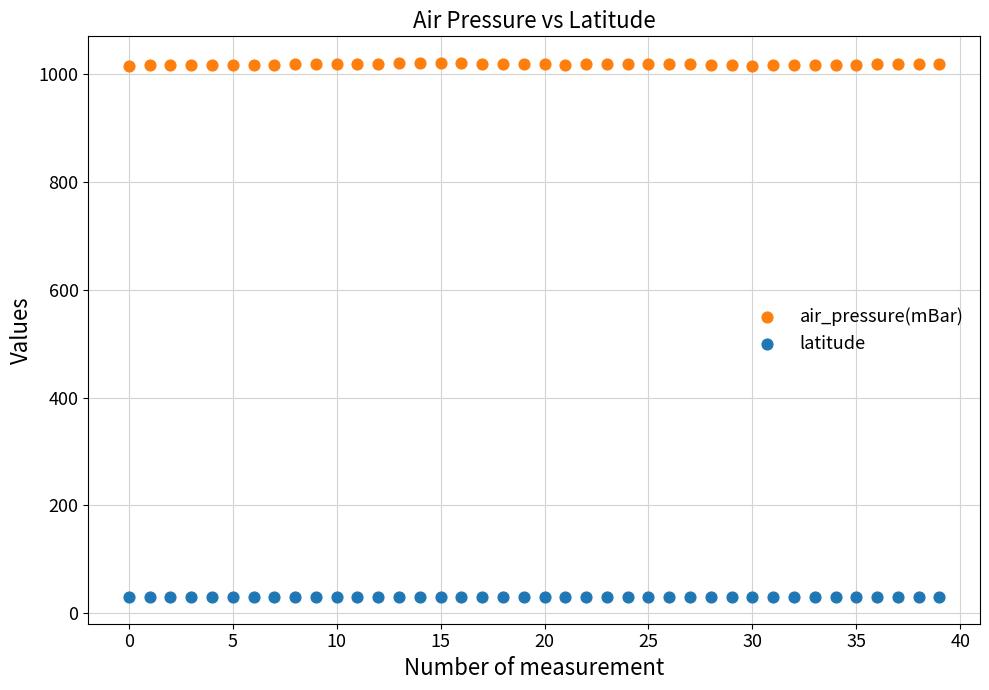

Which series contains the highest Y value?

air_pressure(mBar)